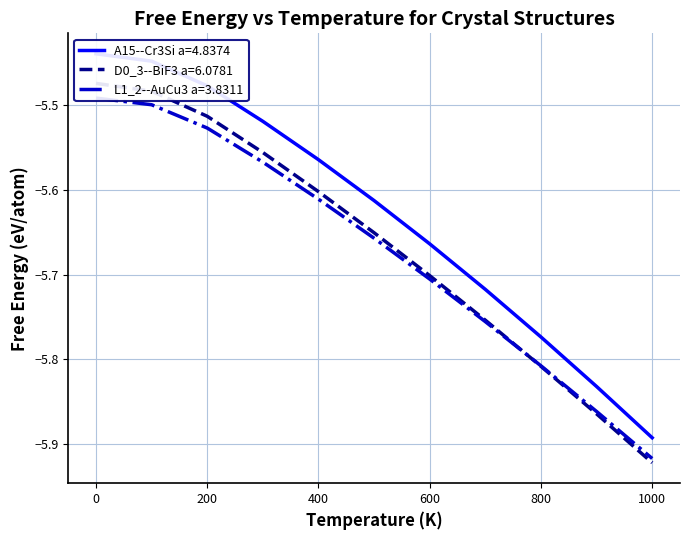

After their last crossing, which series has the higher values: L1_2--AuCu3 a=3.8311 or D0_3--BiF3 a=6.0781?

L1_2--AuCu3 a=3.8311